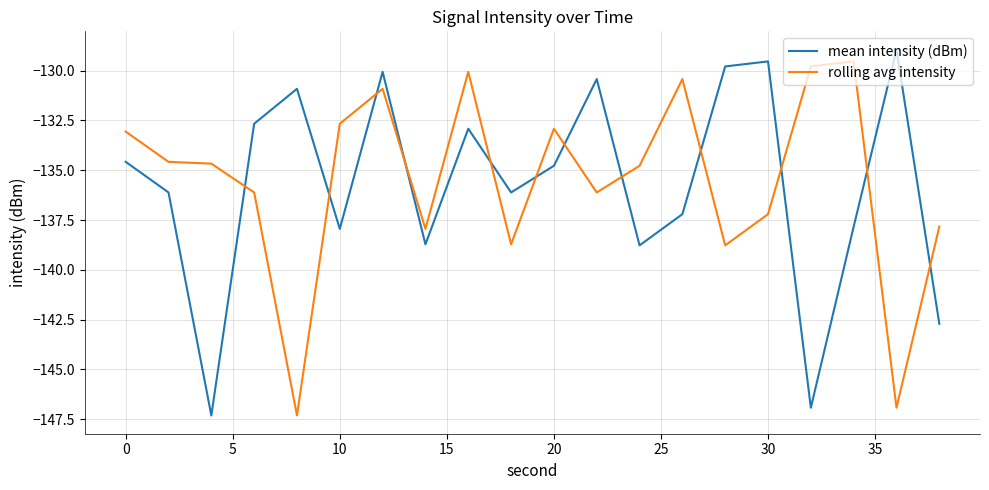

What is the lowest value of the rolling avg intensity series?

-147.3